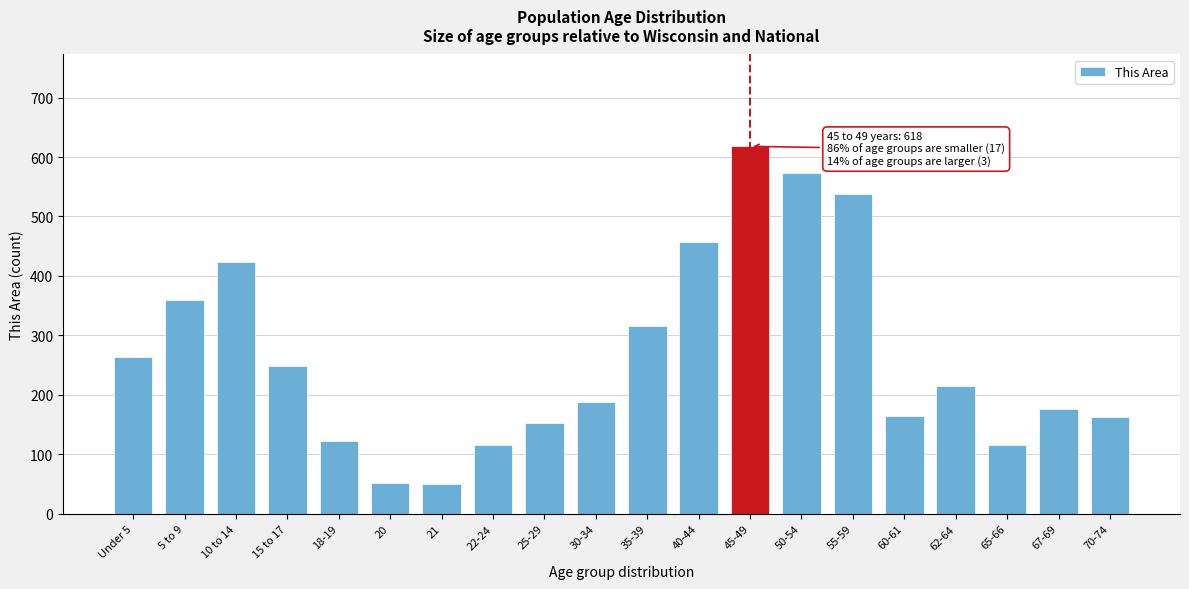

What is the sum of all values?

5310